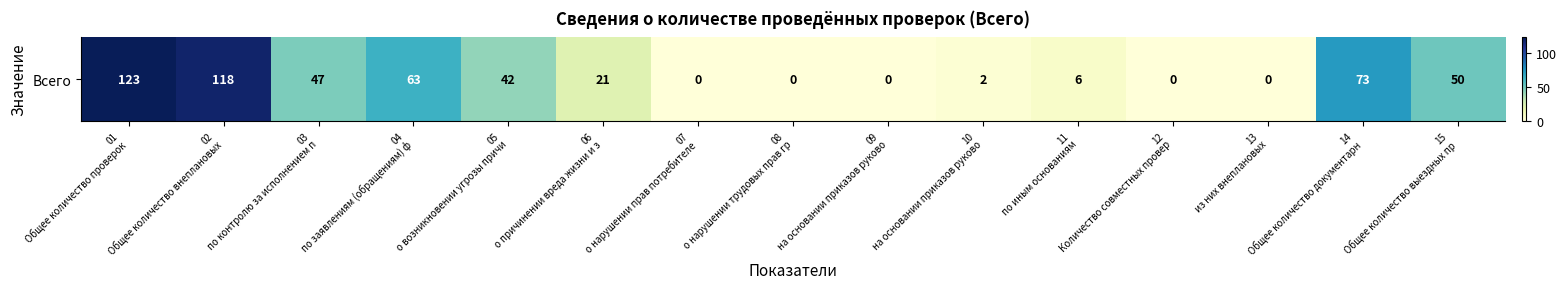

What value does the data have at 05
о возникновении угрозы причи, to the nearest 50?

50